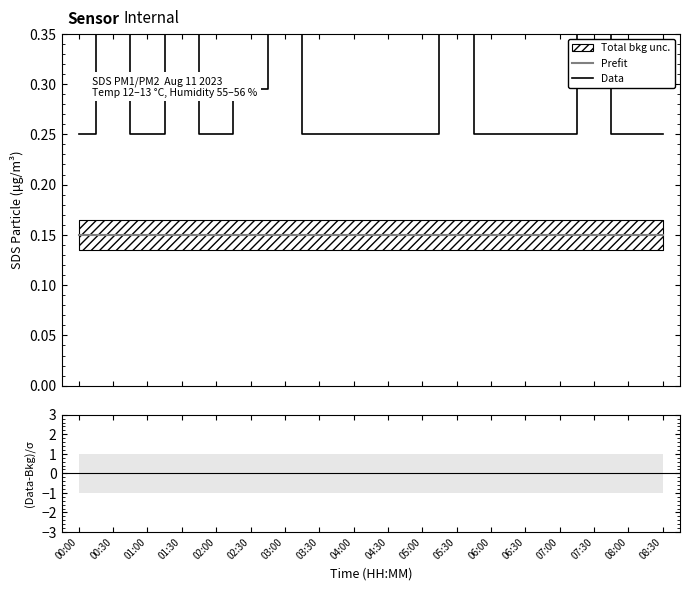

How many lines are shown in the chart?

3